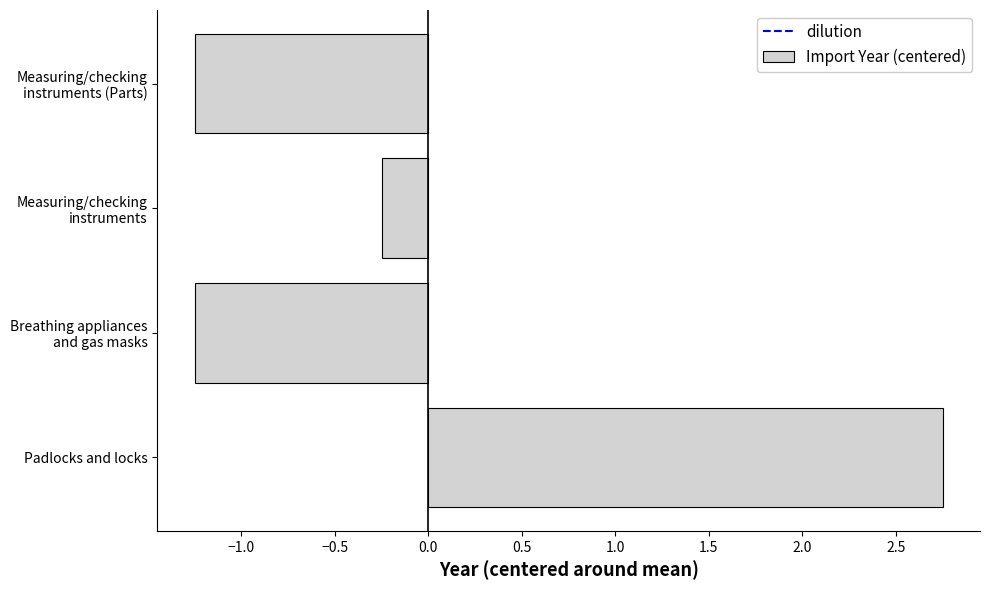

What is the difference between the second highest and second lowest values?

1.0